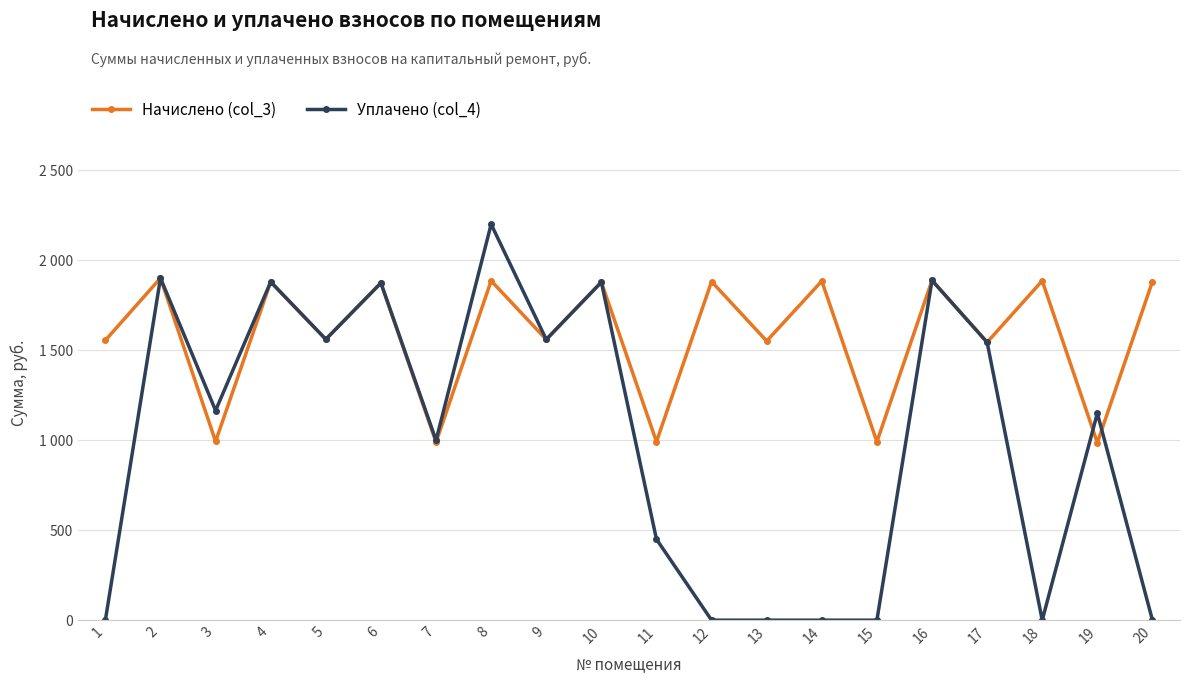

What are all the series names shown in the legend?

Начислено (col_3), Уплачено (col_4)